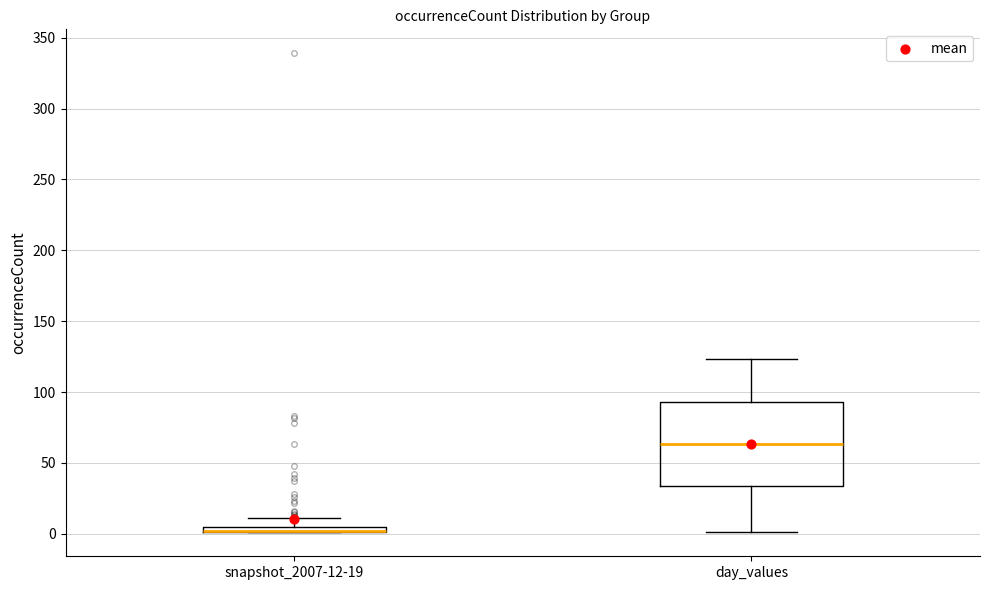

Where does the lower whisker of the box for day_values end on the y-axis? The values are not printed on the chart, so give them approximately, as read against the axis.

0